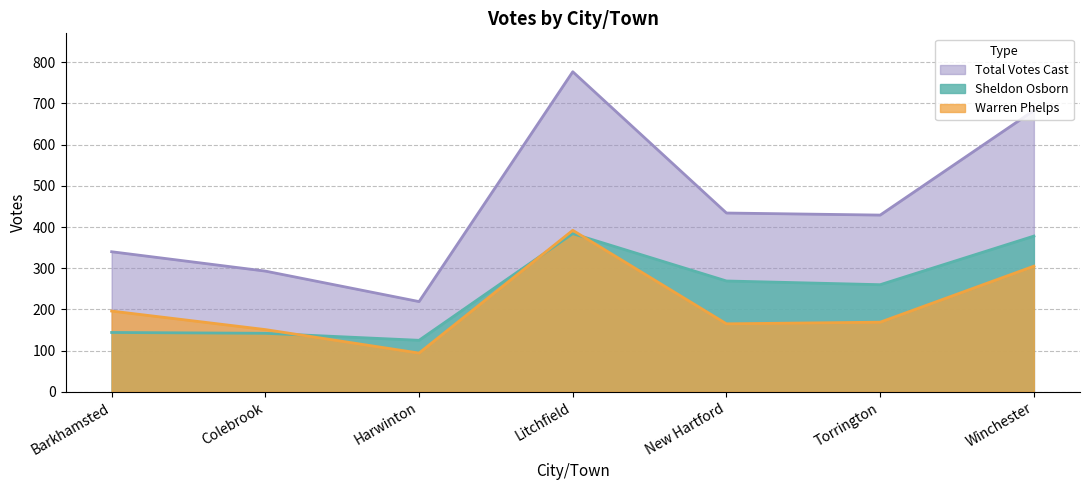

At which category does Total Votes Cast reach its first local valley?

Harwinton